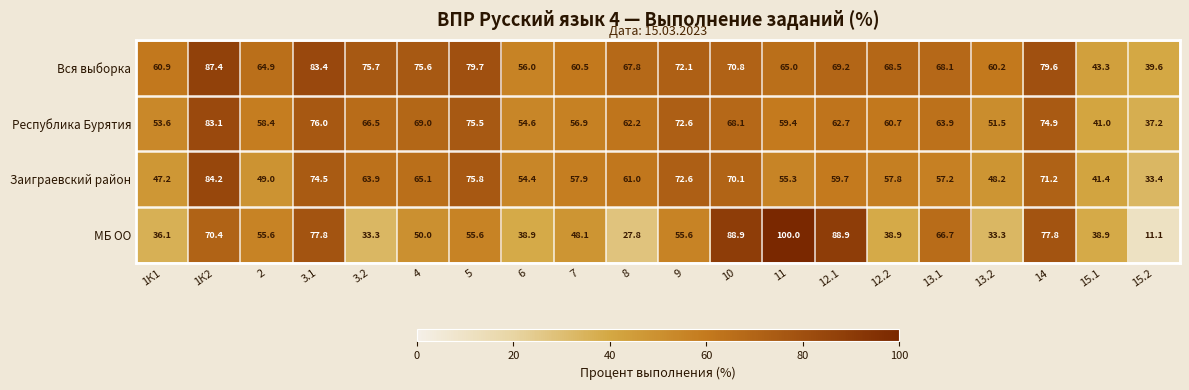

At which label is Республика Бурятия closest to 60?

11